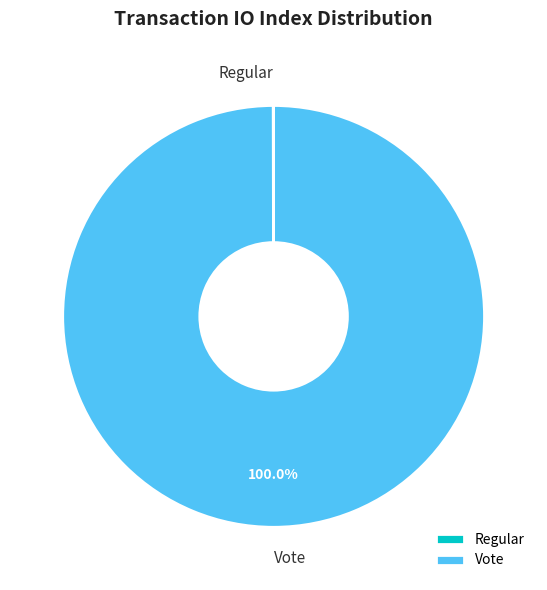

Which slice is the largest?

Vote